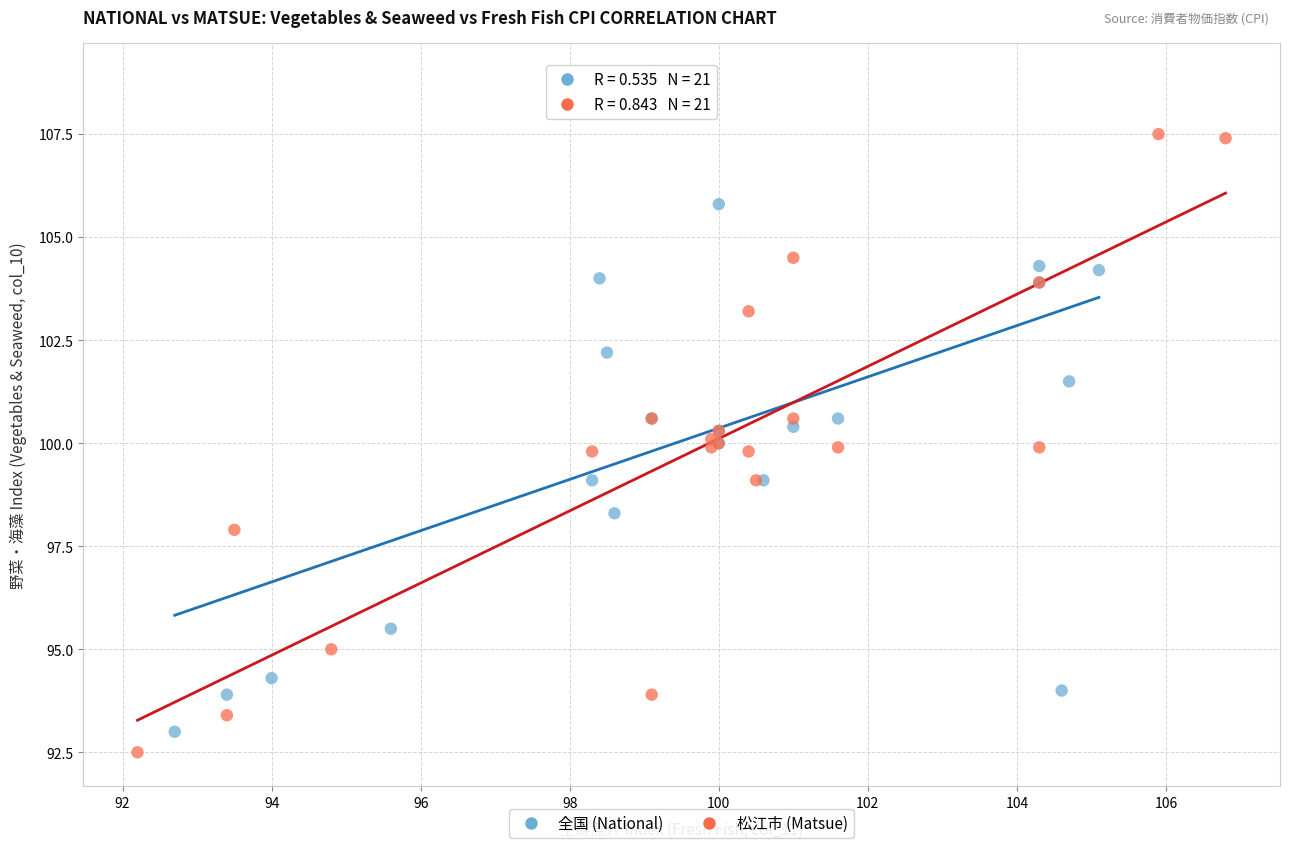

Which series has the widest spread of Y values?

全国 (National)